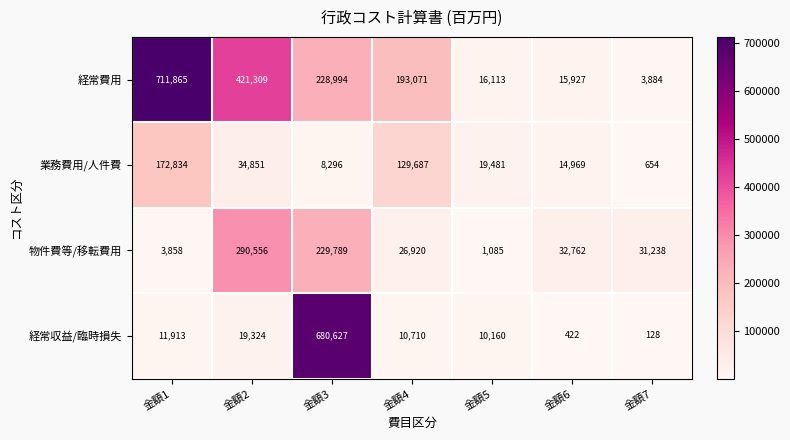

At 金額2, list the series in order from smallest to largest.

経常収益/臨時損失, 業務費用/人件費, 物件費等/移転費用, 経常費用